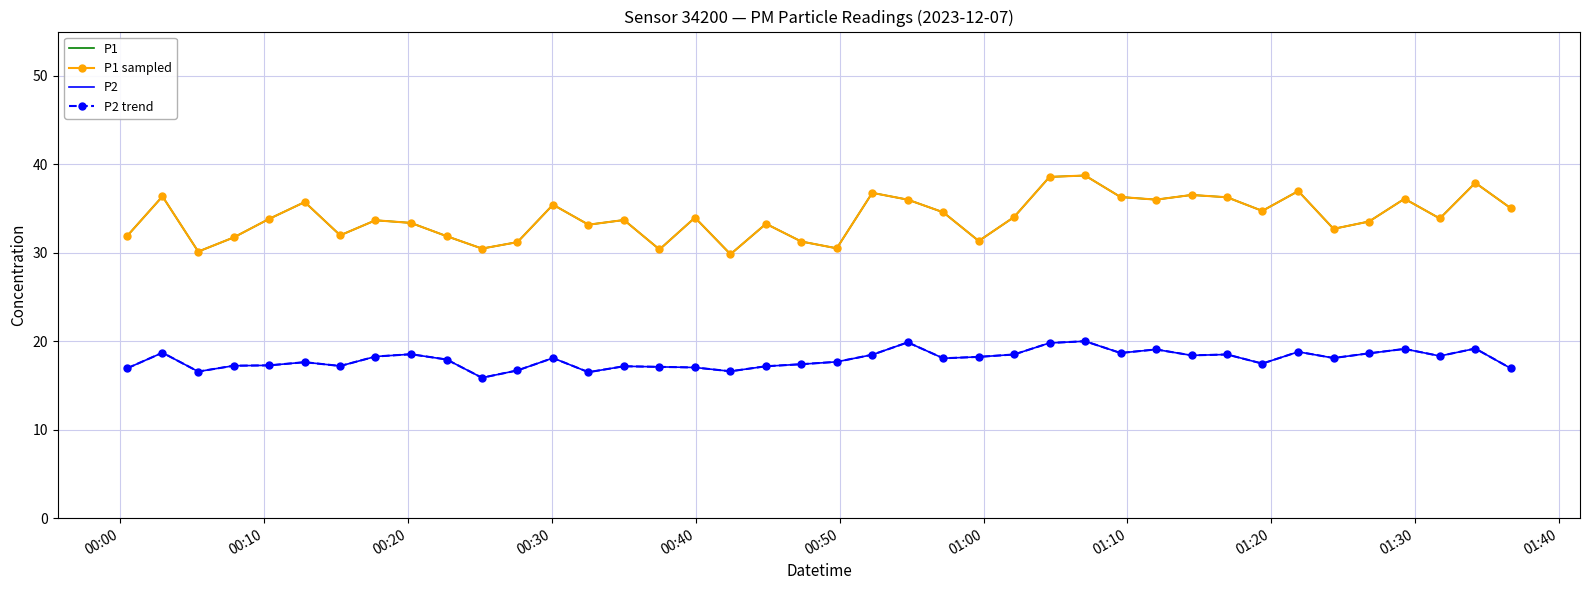

True or false: P2 and P2 trend intersect in this chart.

False